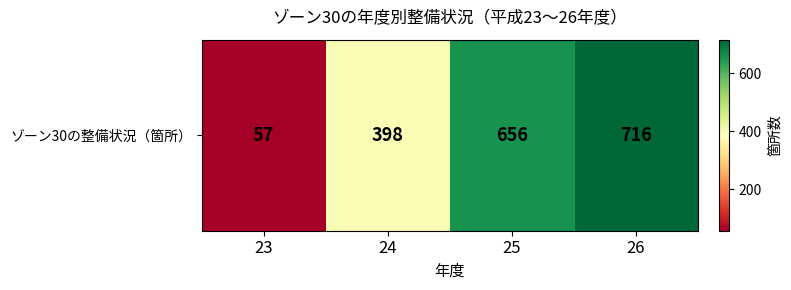

How many distinct data groups are displayed?

1